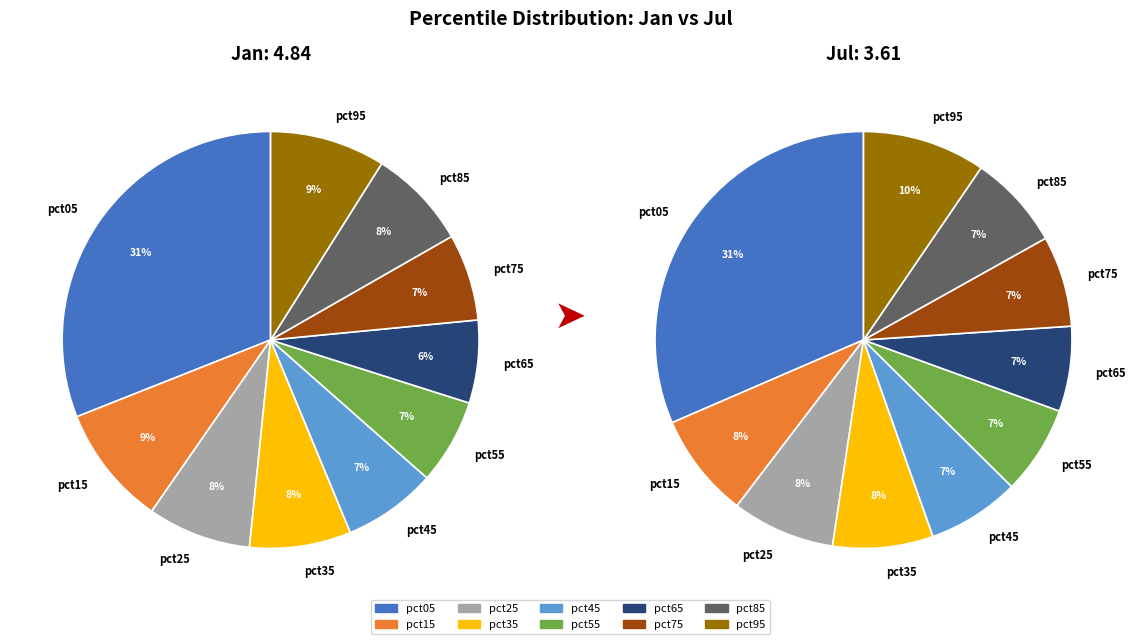

What percentage is NOT represented by 9?

91.1%